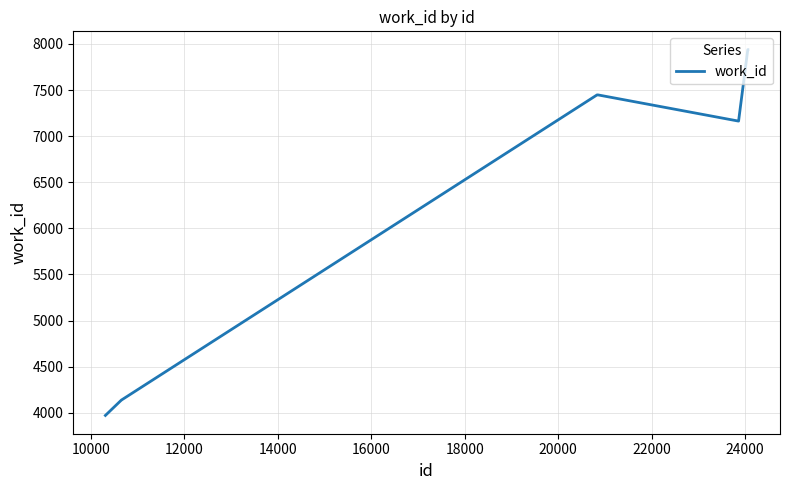

How many lines are shown in the chart?

1